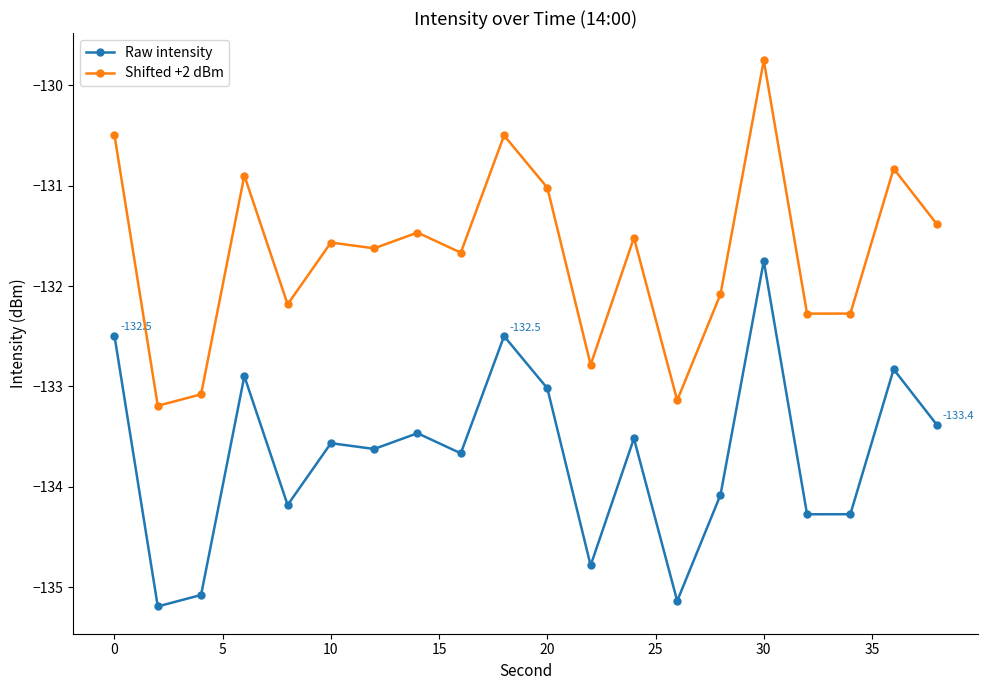

What is the value of the Shifted +2 dBm point at the 4th from the left?

-130.9